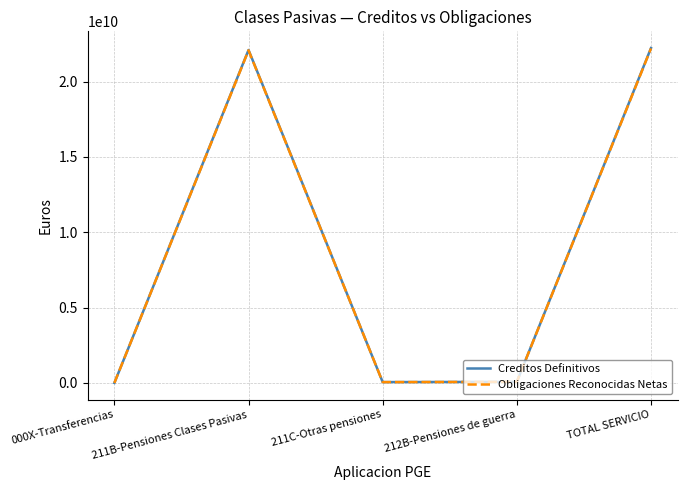

What is the greatest value displayed?

22221914560.0